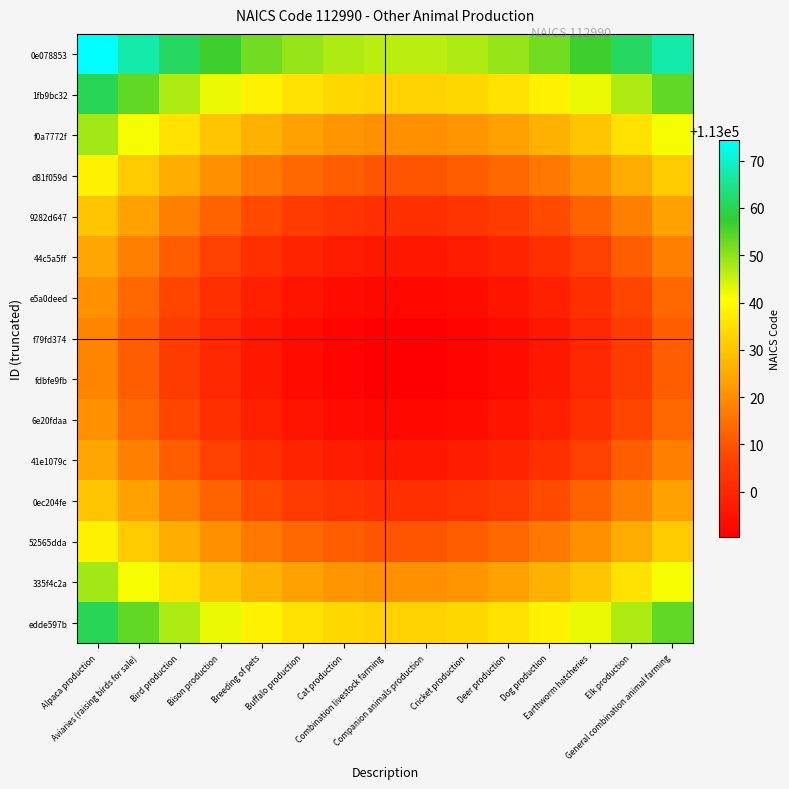

Which label corresponds to the smallest value in the chart?

Combination livestock farming